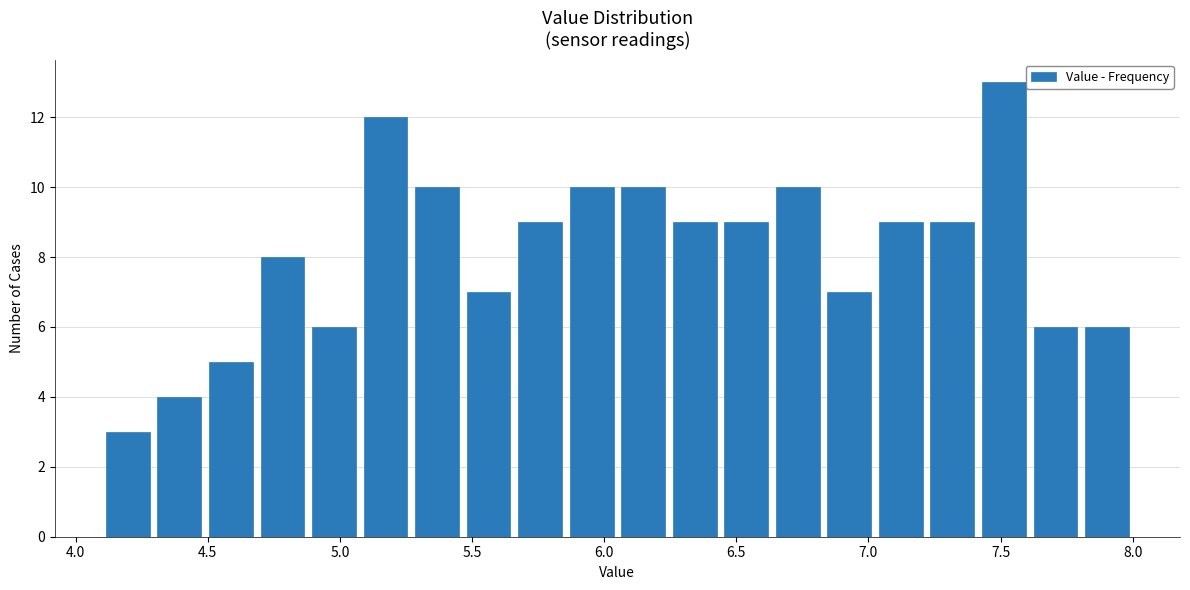

Around what value on the x-axis is the tallest bar? Give the approximate position of its centre, as read against the axis.

7.50